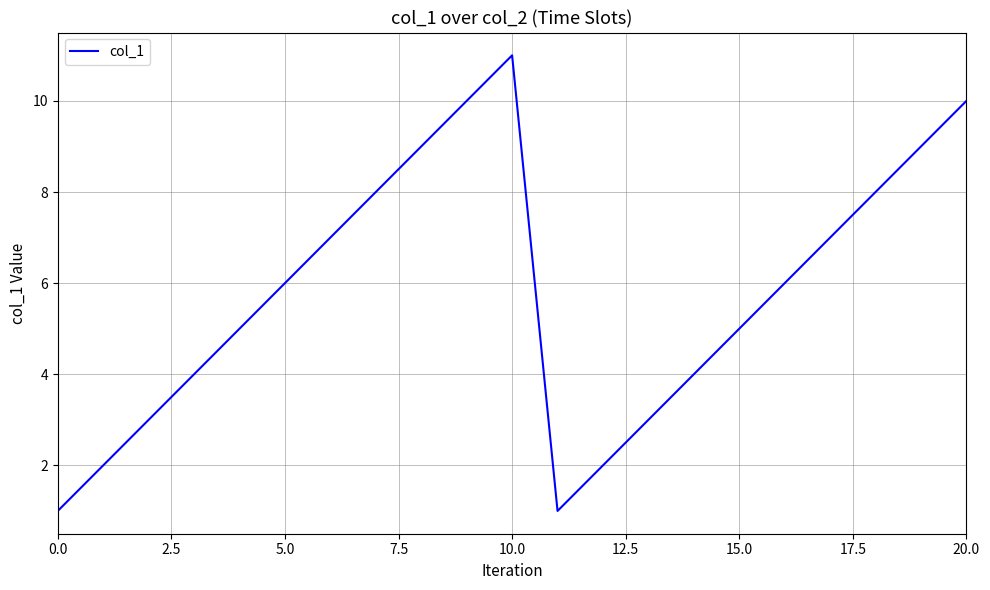

How many values are between 3 and 8?

12